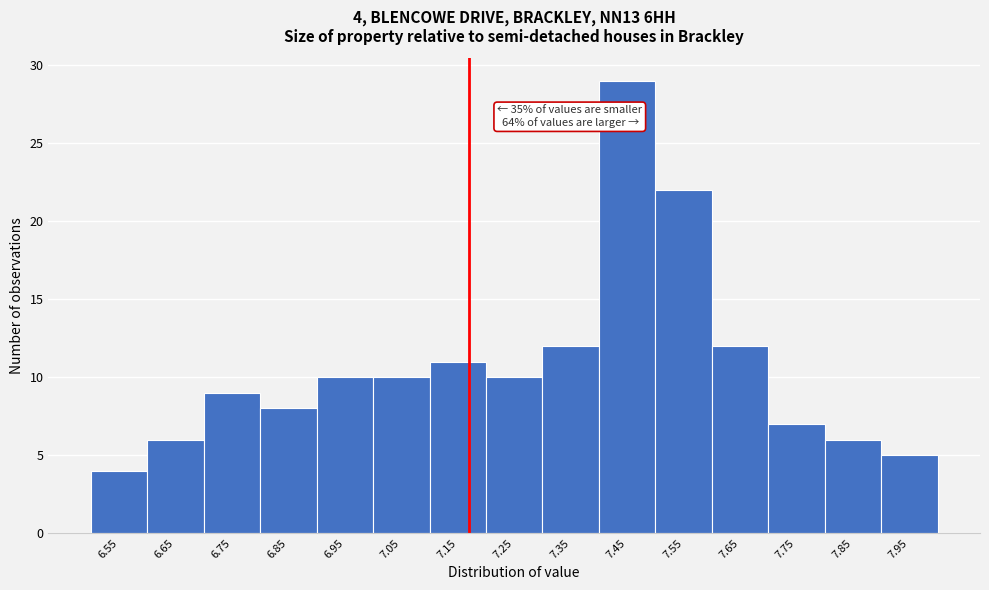

Over which range of the x-axis is the bar tallest?

7.4 to 7.5